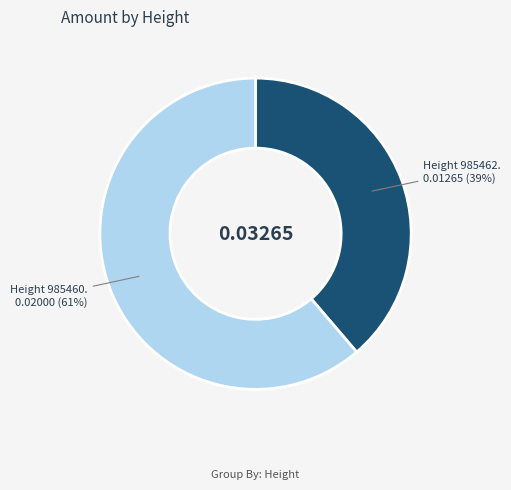

Is there a majority slice in this chart?

Yes